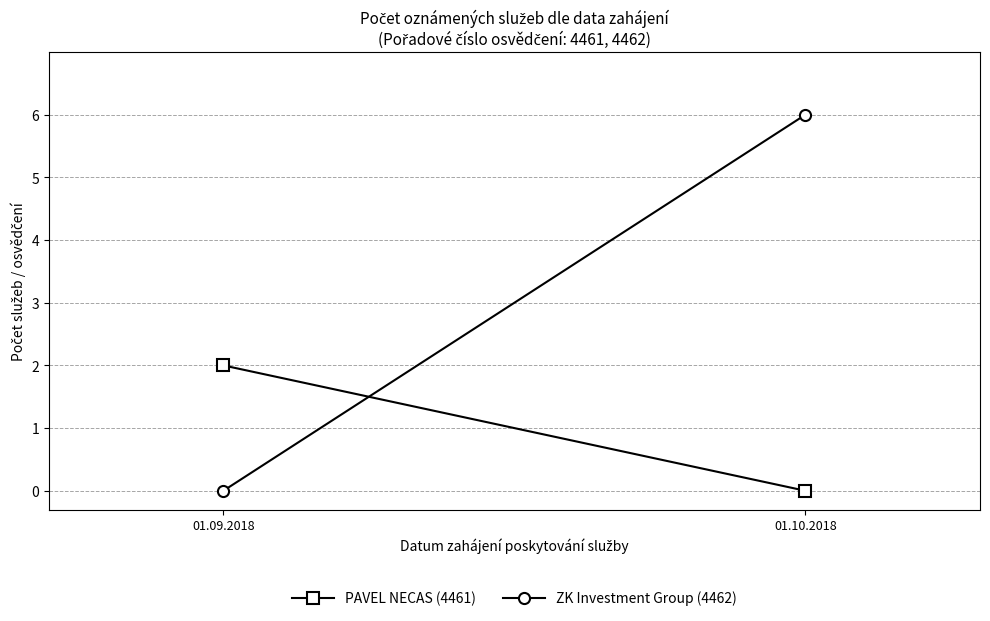

Reading left to right, list all the values displayed in this chart.

PAVEL NECAS (4461): 2	0
ZK Investment Group (4462): 0	6